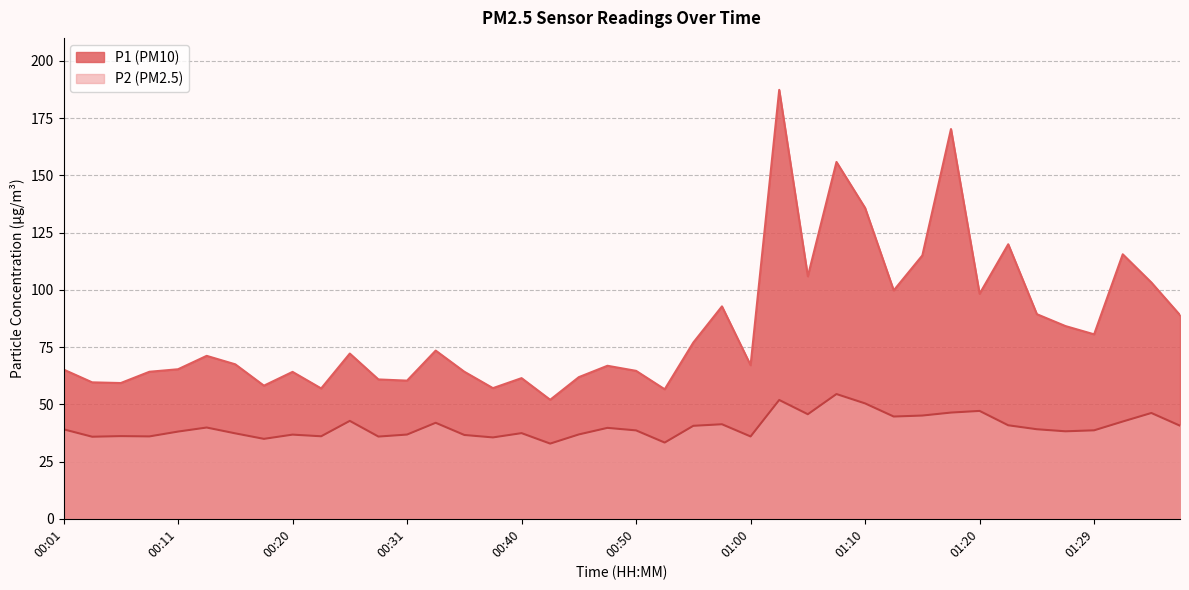

At which category does P1 reach its first local peak?

00:13